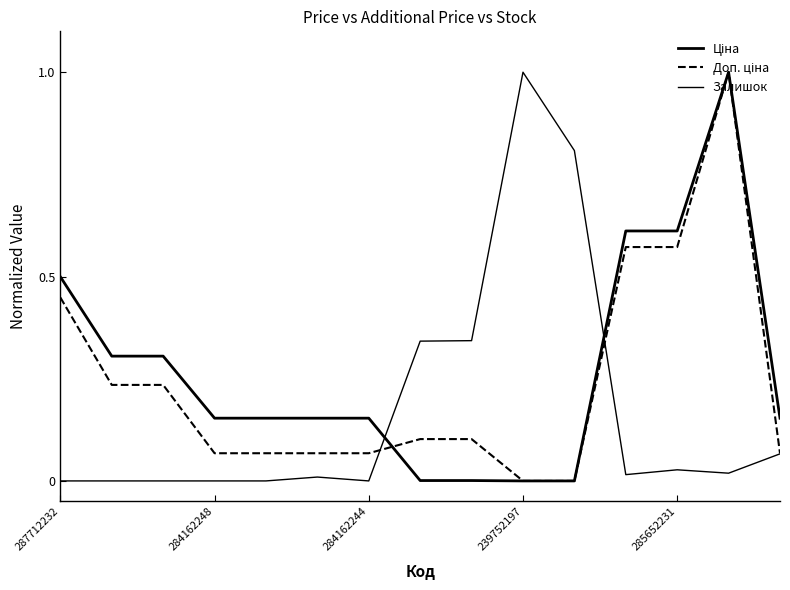

How many lines are shown in the chart?

3